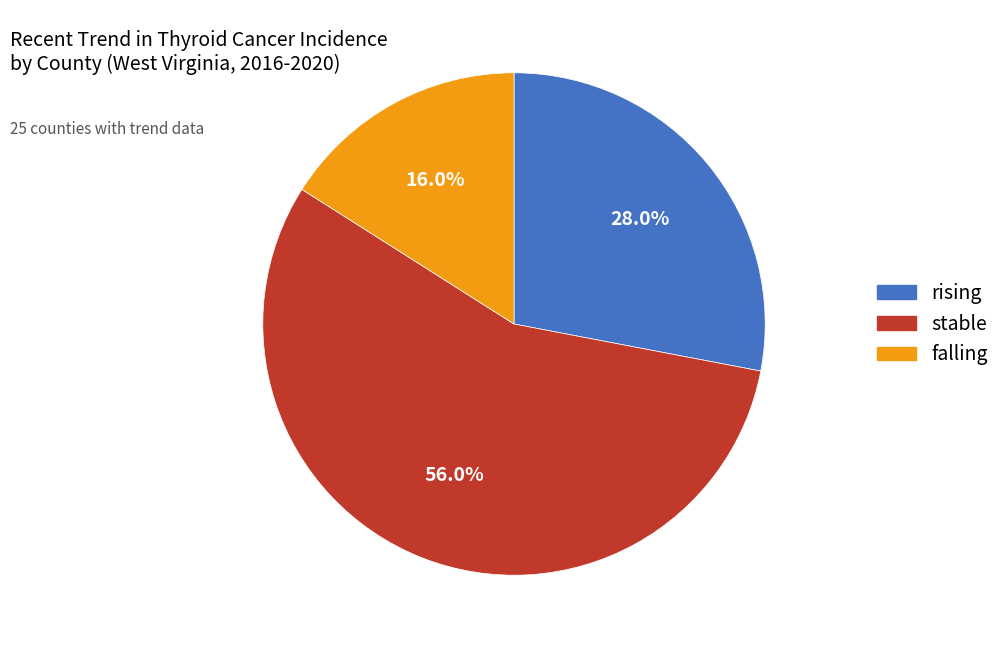

To the nearest percent, what is the difference between the falling and stable slice percentages?

40%